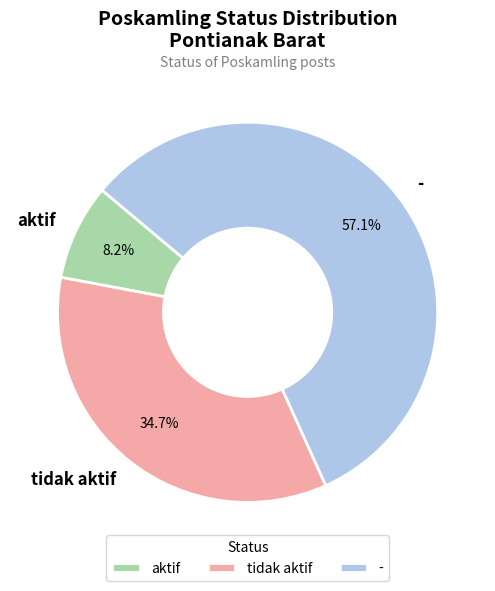

The aktif slice represents 2% of the pie. True or false?

False